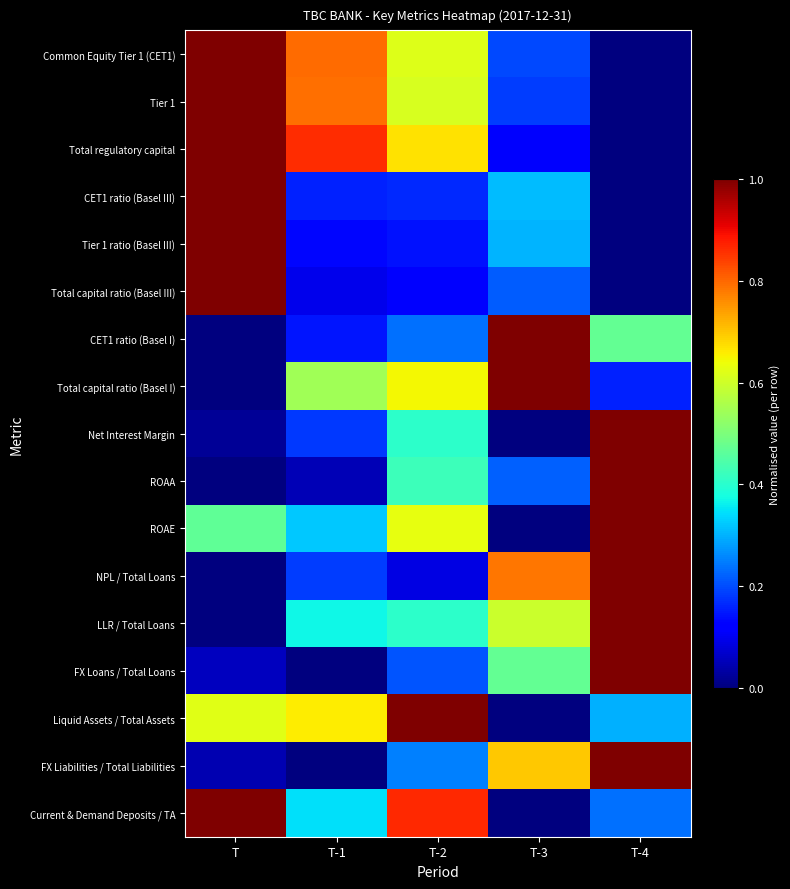

Reading left to right, what are all the values shown in this chart?

Common Equity Tier 1 (CET1): T=1.0	T-1=0.8	T-2=0.6	T-3=0.2	T-4=0.0
Tier 1: T=1.0	T-1=0.8	T-2=0.6	T-3=0.2	T-4=0.0
Total regulatory capital: T=1.0	T-1=0.9	T-2=0.7	T-3=0.1	T-4=0.0
CET1 ratio (Basel III): T=1.0	T-1=0.2	T-2=0.2	T-3=0.3	T-4=0.0
Tier 1 ratio (Basel III): T=1.0	T-1=0.1	T-2=0.1	T-3=0.3	T-4=0.0
Total capital ratio (Basel III): T=1.0	T-1=0.1	T-2=0.1	T-3=0.2	T-4=0.0
CET1 ratio (Basel I): T=0.0	T-1=0.1	T-2=0.2	T-3=1.0	T-4=0.5
Total capital ratio (Basel I): T=0.0	T-1=0.5	T-2=0.6	T-3=1.0	T-4=0.2
Net Interest Margin: T=0.0	T-1=0.2	T-2=0.4	T-3=0.0	T-4=1.0
ROAA: T=0.0	T-1=0.0	T-2=0.4	T-3=0.2	T-4=1.0
ROAE: T=0.5	T-1=0.3	T-2=0.6	T-3=0.0	T-4=1.0
NPL / Total Loans: T=0.0	T-1=0.2	T-2=0.1	T-3=0.8	T-4=1.0
LLR / Total Loans: T=0.0	T-1=0.4	T-2=0.4	T-3=0.6	T-4=1.0
FX Loans / Total Loans: T=0.1	T-1=0.0	T-2=0.2	T-3=0.5	T-4=1.0
Liquid Assets / Total Assets: T=0.6	T-1=0.7	T-2=1.0	T-3=0.0	T-4=0.3
FX Liabilities / Total Liabilities: T=0.0	T-1=0.0	T-2=0.3	T-3=0.7	T-4=1.0
Current & Demand Deposits / TA: T=1.0	T-1=0.3	T-2=0.9	T-3=0.0	T-4=0.2